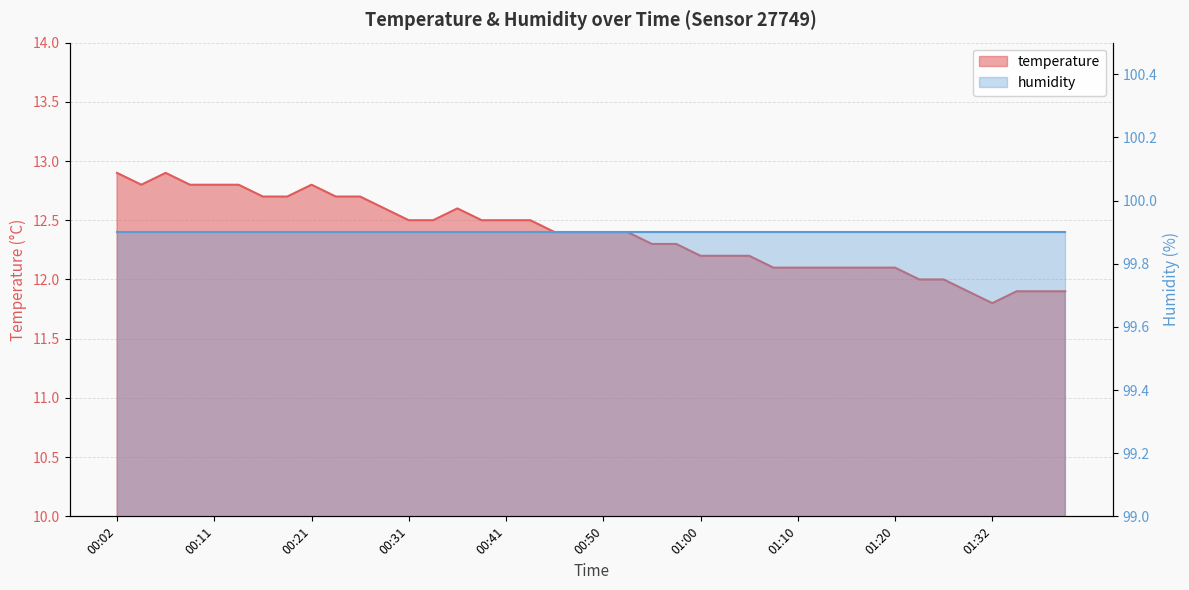

What value does the data have at 00:53?

12.4